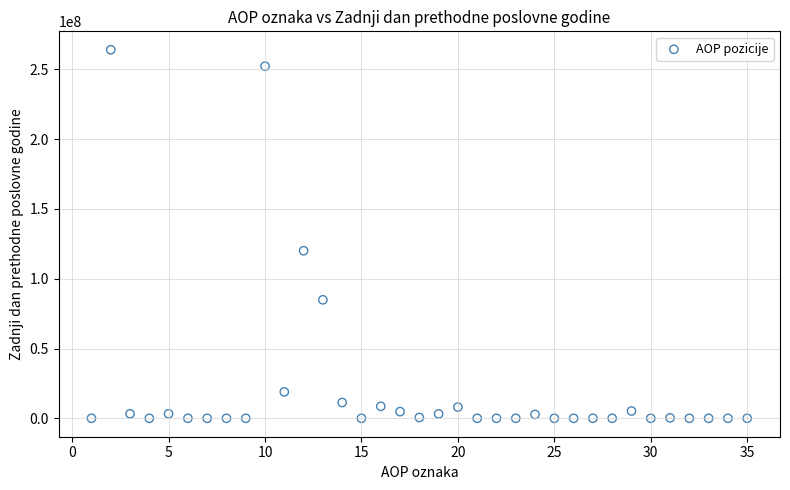

What is the range of Y values (max minus min)?

264038674